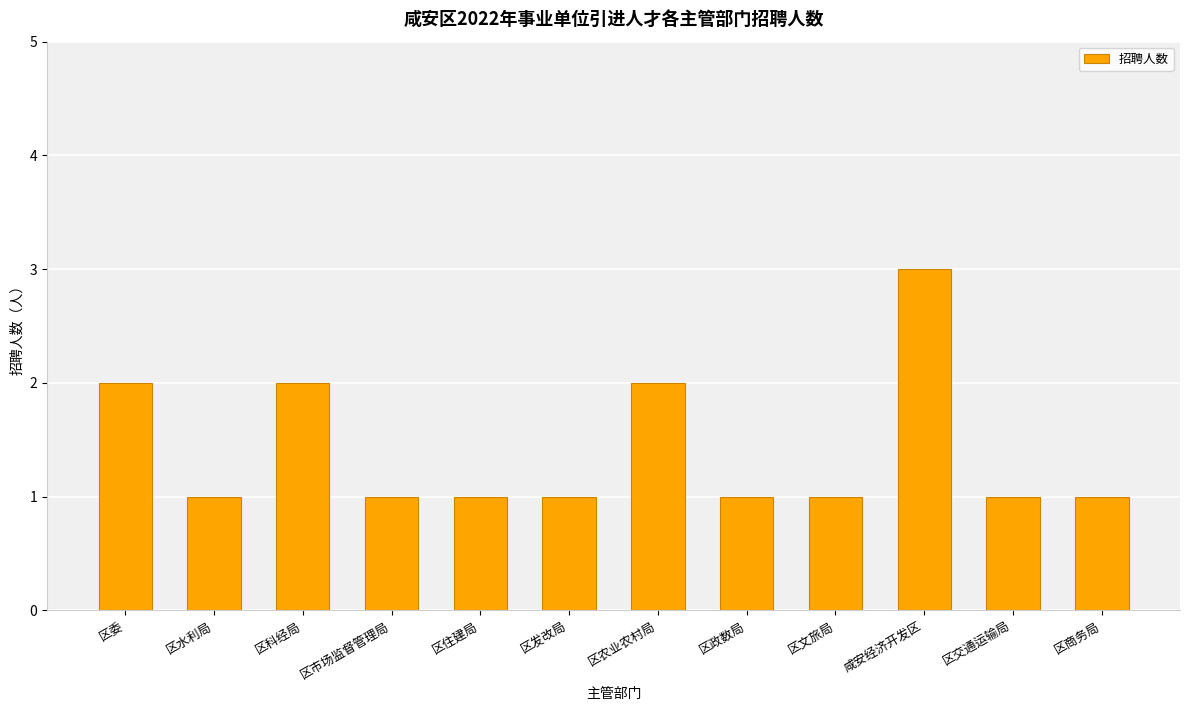

What is the sum of the values at 区政数局 and 区文旅局?

2